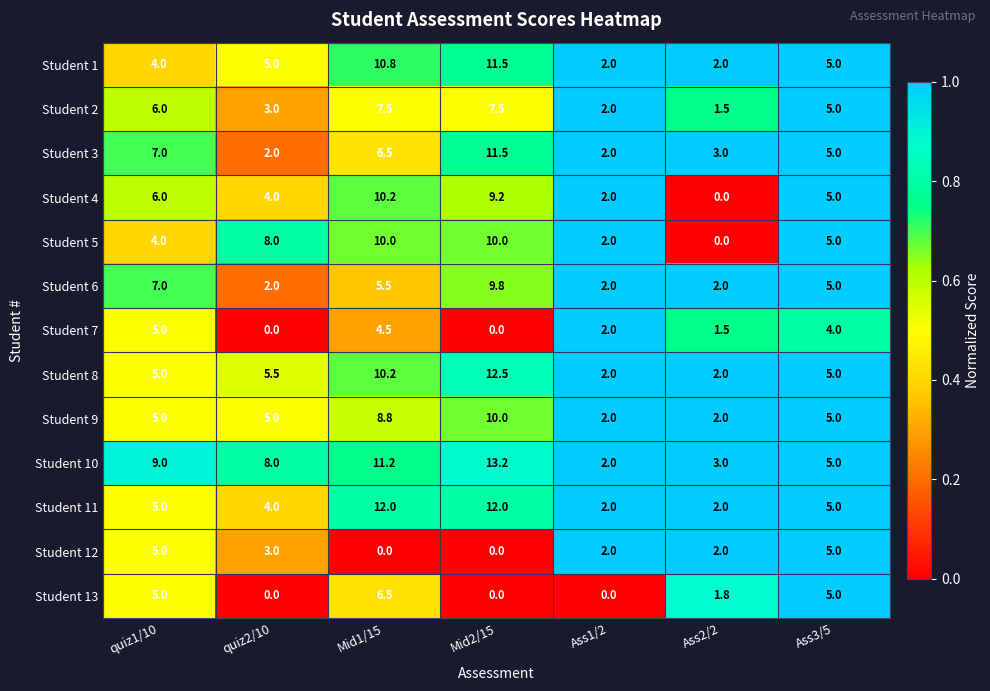

What is the difference between the highest and lowest values at Ass1/2?

2.0